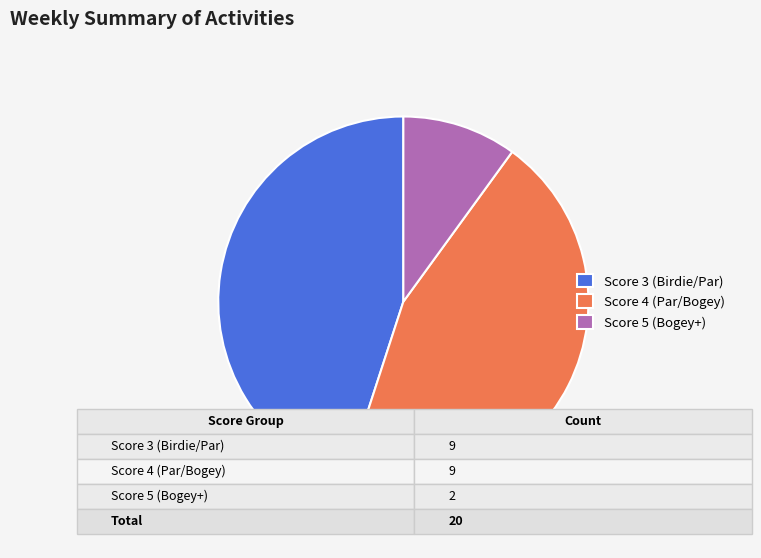

Do Score 5 (Bogey+) and Score 3 (Birdie/Par) together represent more than half of the pie?

Yes